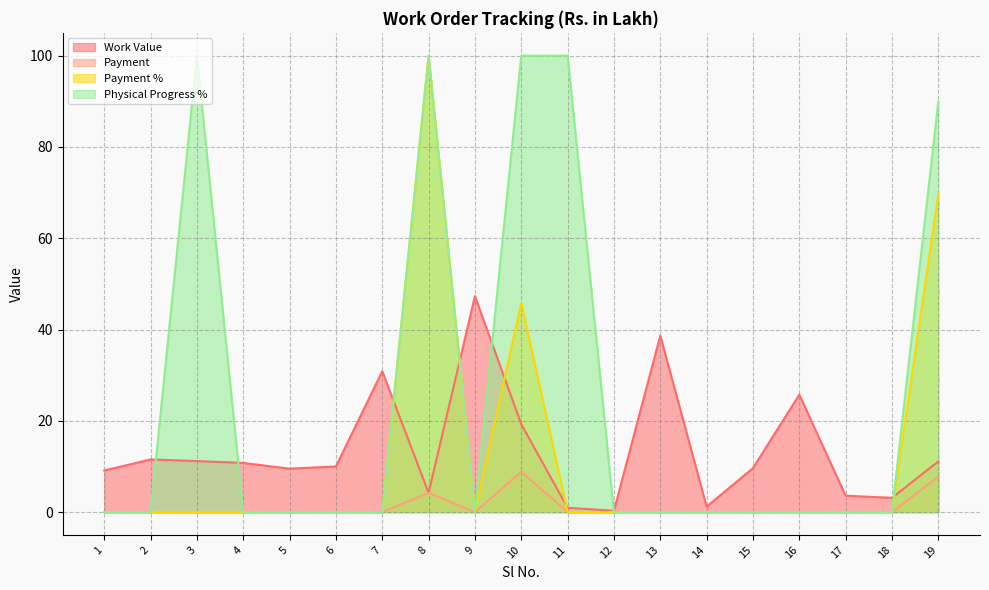

How many interior local valleys does the Physical Progress % series have?

1